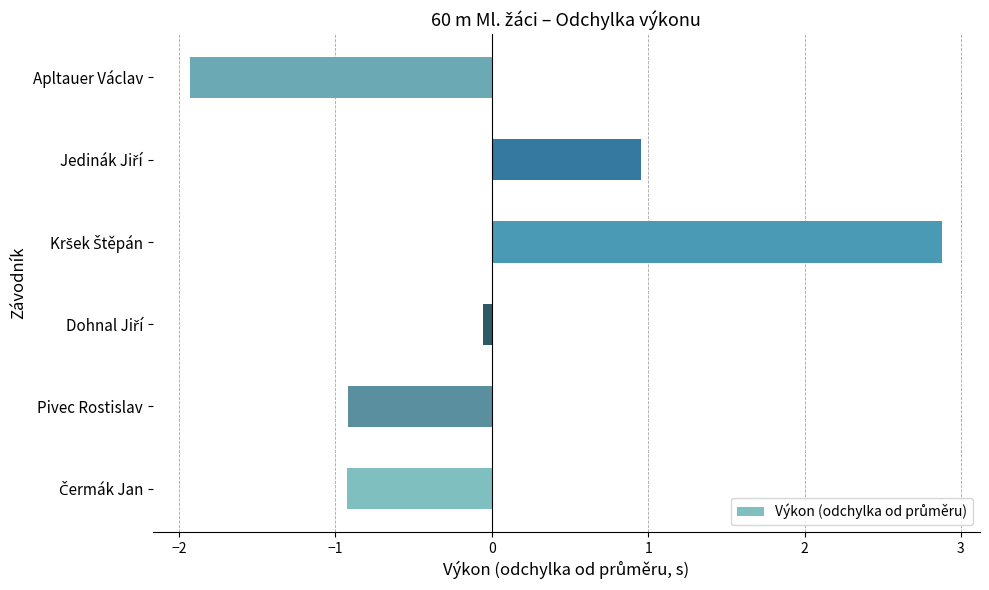

What is the greatest value displayed?

2.9